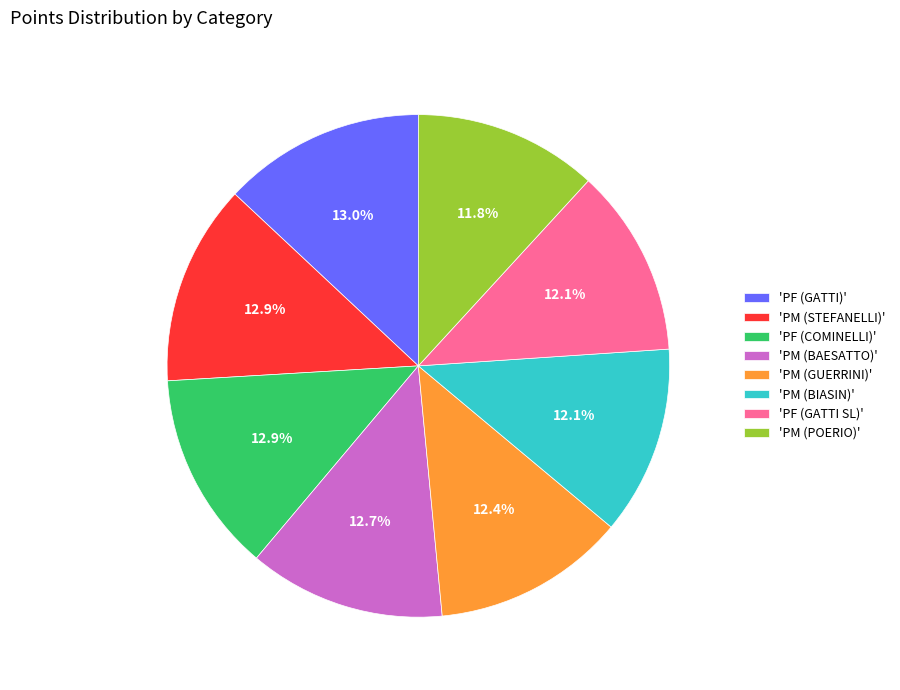

How many segments does this pie chart have?

8